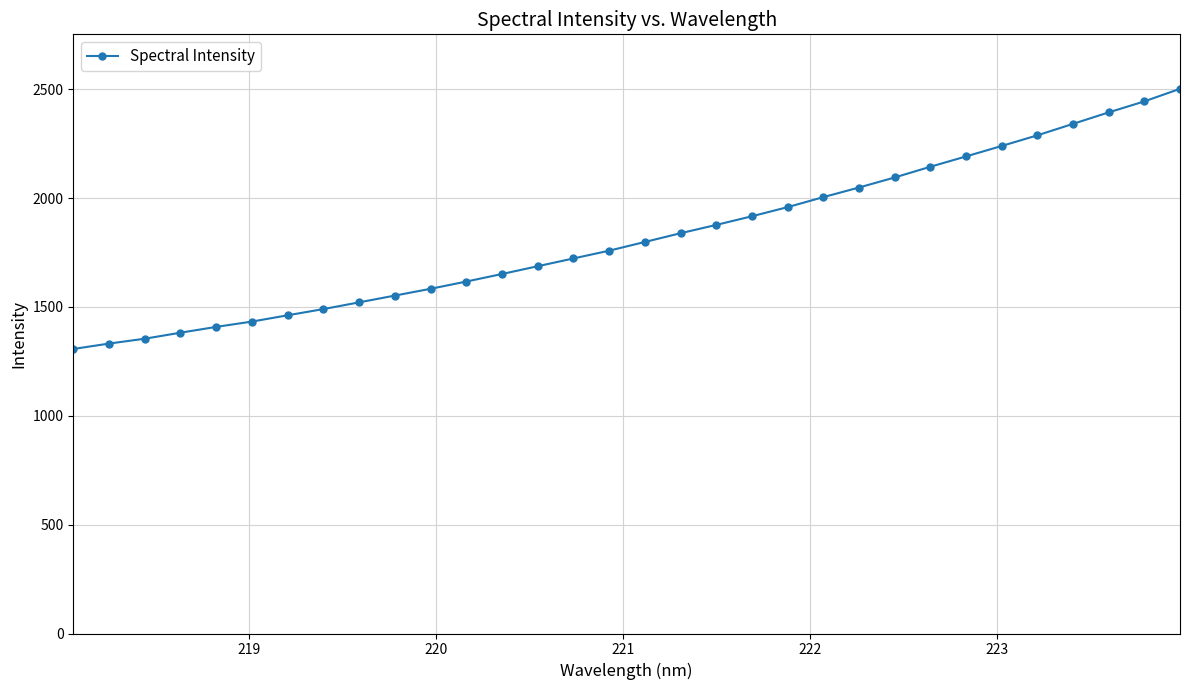

What is the difference between the maximum and second lowest values?

1170.2